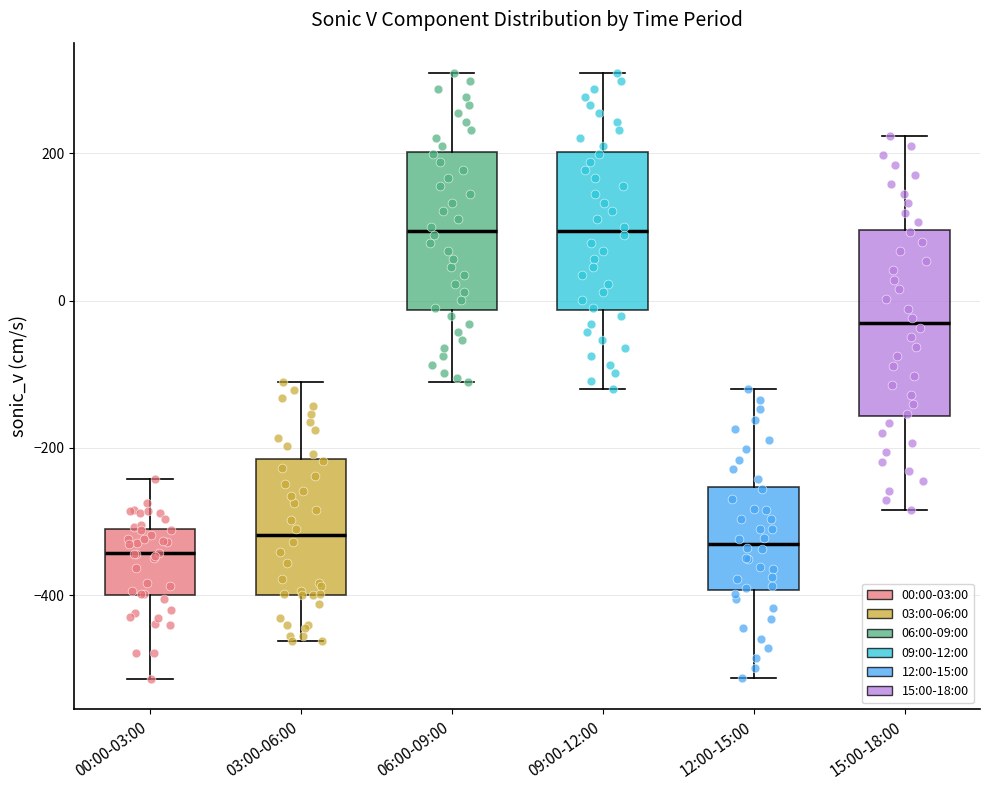

Reading left to right, transcribe this box plot: for each box, give where its median line is, the range the box spans, and where its two whiskers end, as read against the y-axis. The values are not printed on the chart, so give them approximately, as read against the axis.

00:00-03:00: median -340, box -400 to -300, whiskers -520 to -240
03:00-06:00: median -320, box -400 to -220, whiskers -460 to -100
06:00-09:00: median 100, box -20 to 200, whiskers -100 to 300
09:00-12:00: median 100, box -20 to 200, whiskers -120 to 300
12:00-15:00: median -320, box -400 to -260, whiskers -520 to -120
15:00-18:00: median -40, box -160 to 100, whiskers -280 to 220